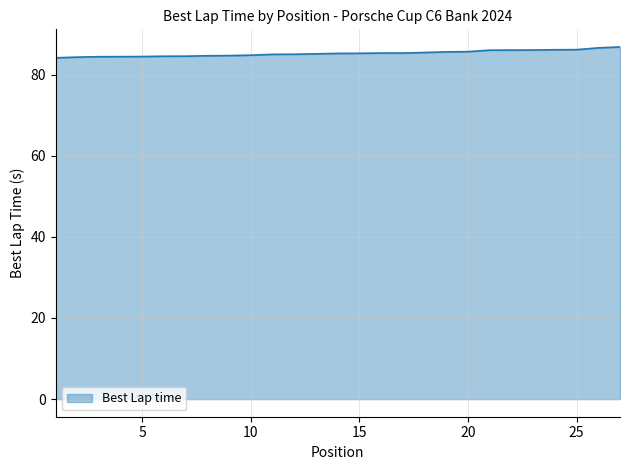

What is the smallest value displayed?

84.1